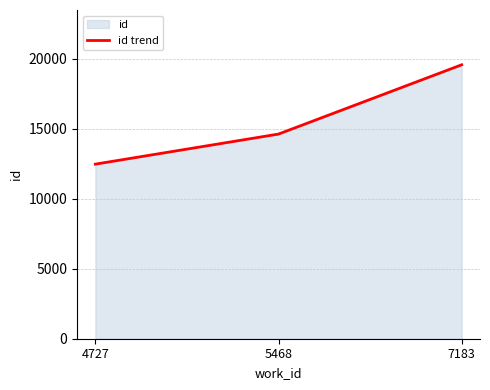

What is the change in value from 5468 to 7183?

+4950